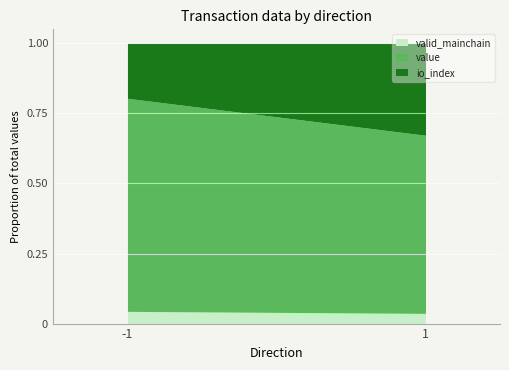

Is it true that valid_mainchain equals 0.1 at 1?

False